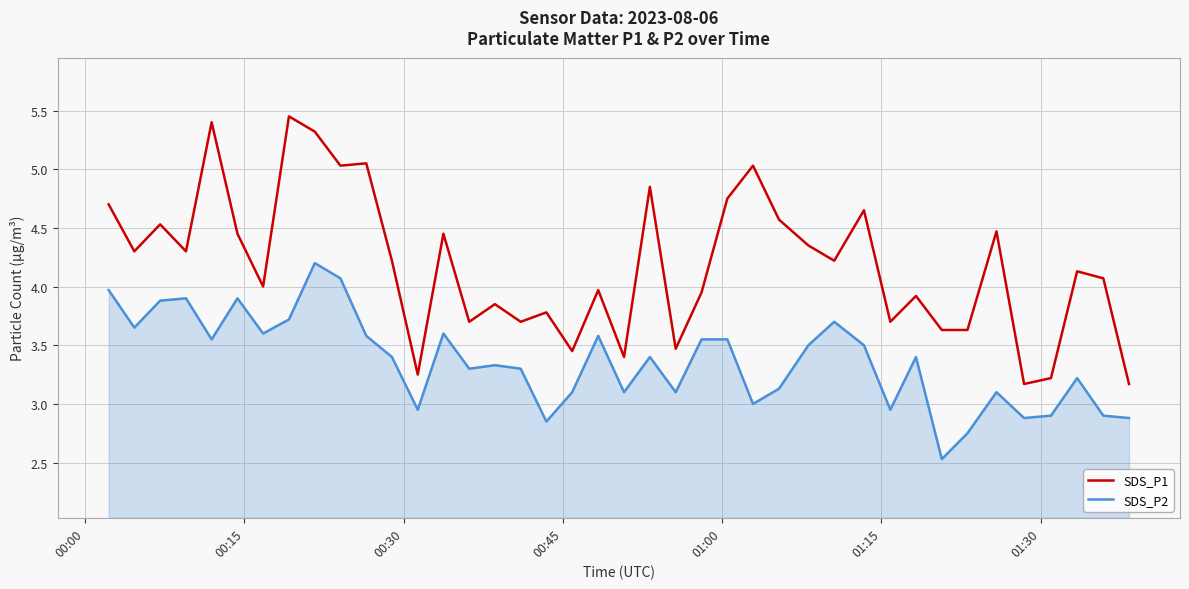

List the series in order of their peak value, lowest first.

SDS_P2, SDS_P1